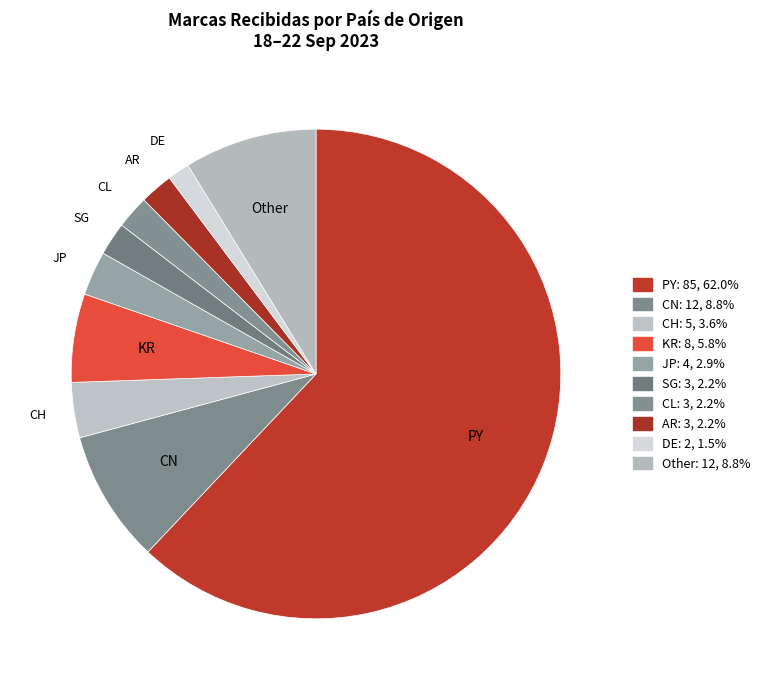

How many slices are in this pie chart?

10